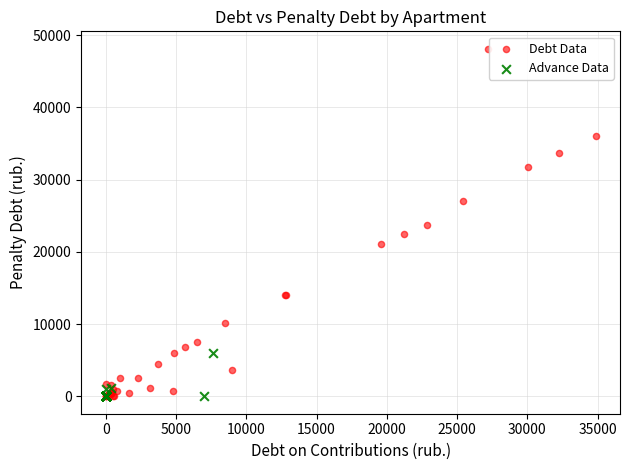

Which series contains the highest Y value?

Debt Data